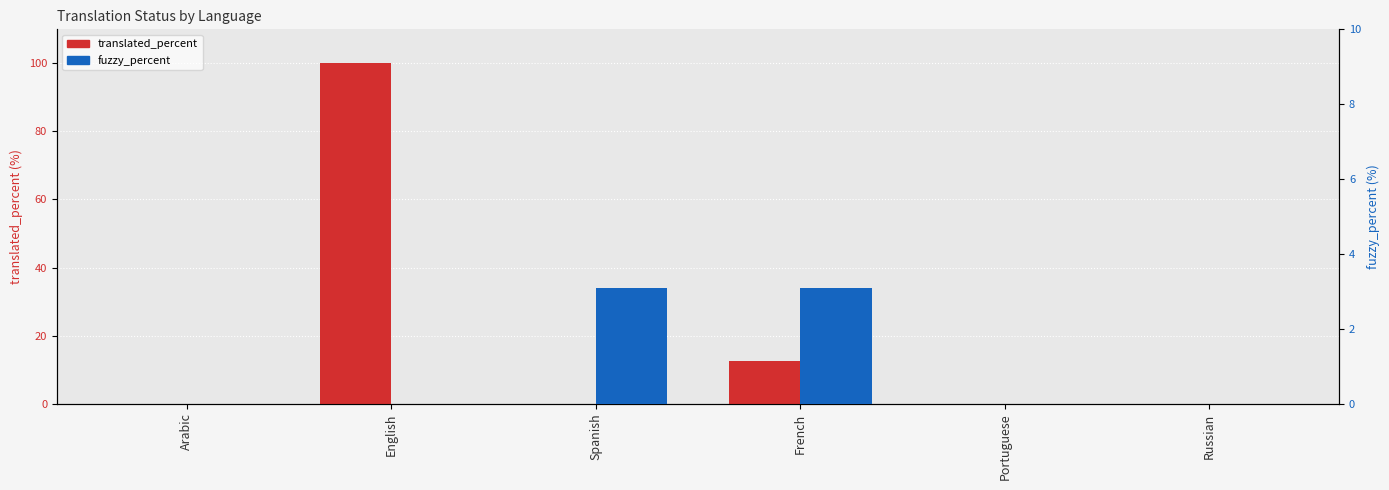

What is the difference between the highest and lowest values at Spanish?

3.1